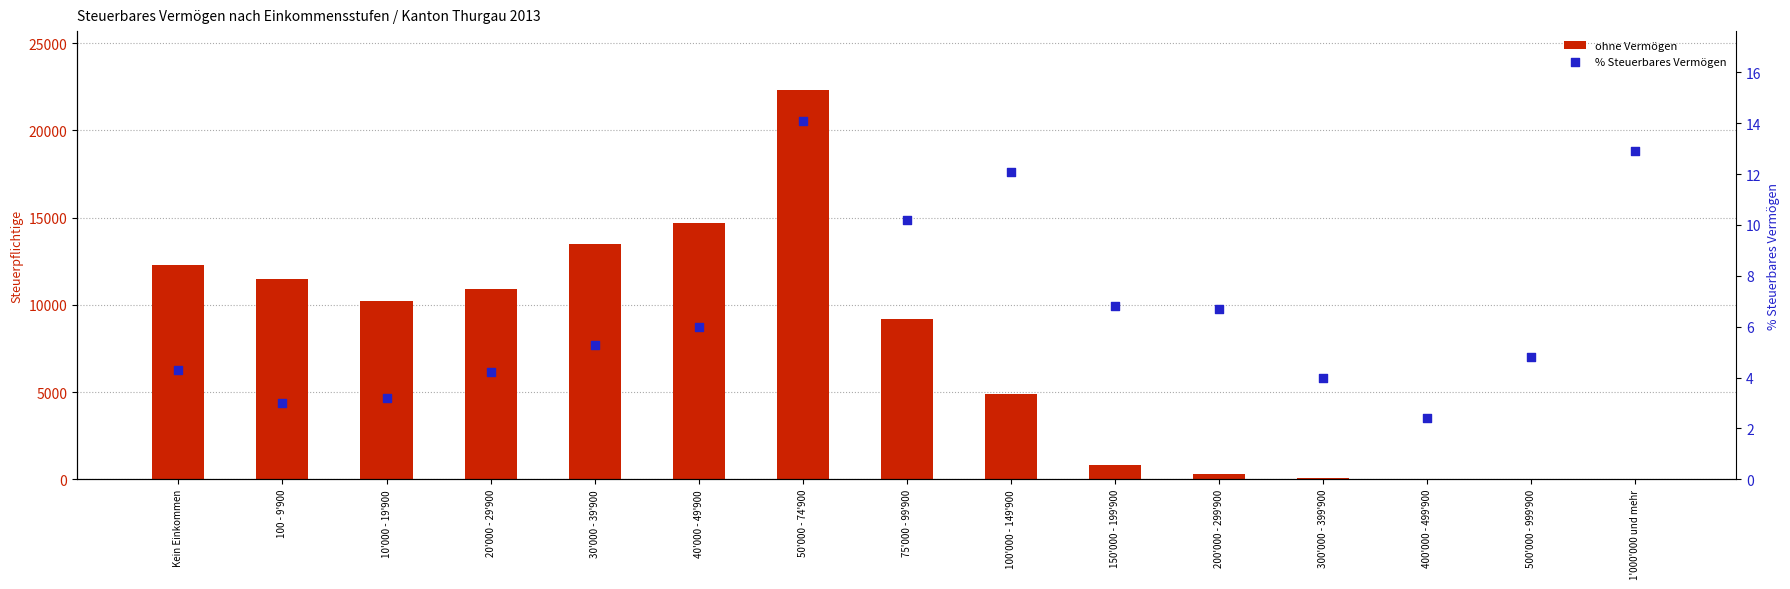

Which series has the largest total across all categories?

ohne Vermögen